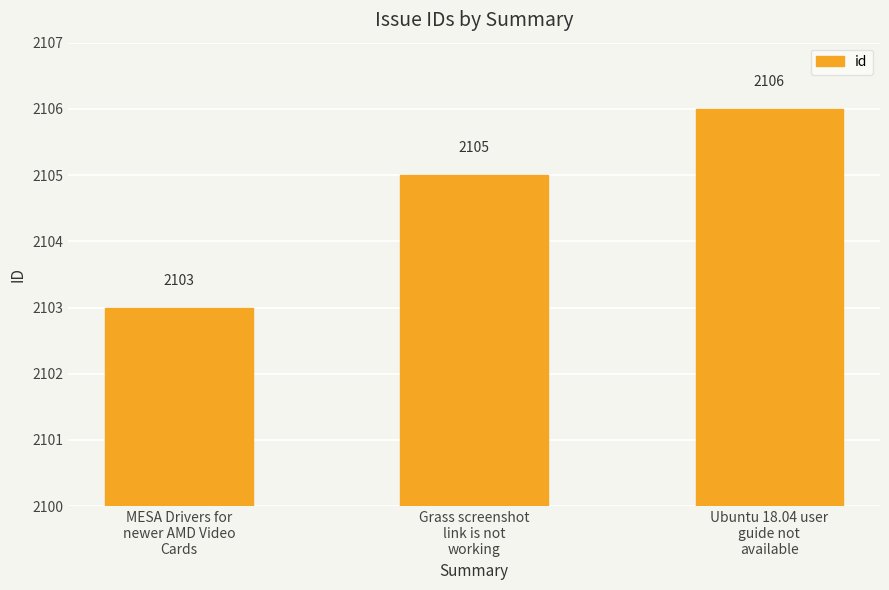

What is the sum of the values at MESA Drivers for
newer AMD Video
Cards and Grass screenshot
link is not
working?

4208